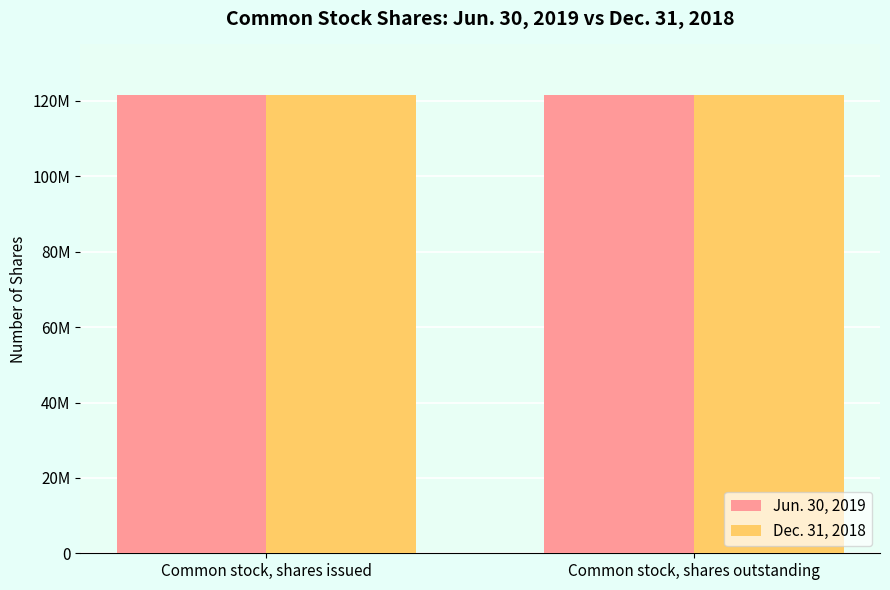

What is the minimum value shown in the chart?

121482671